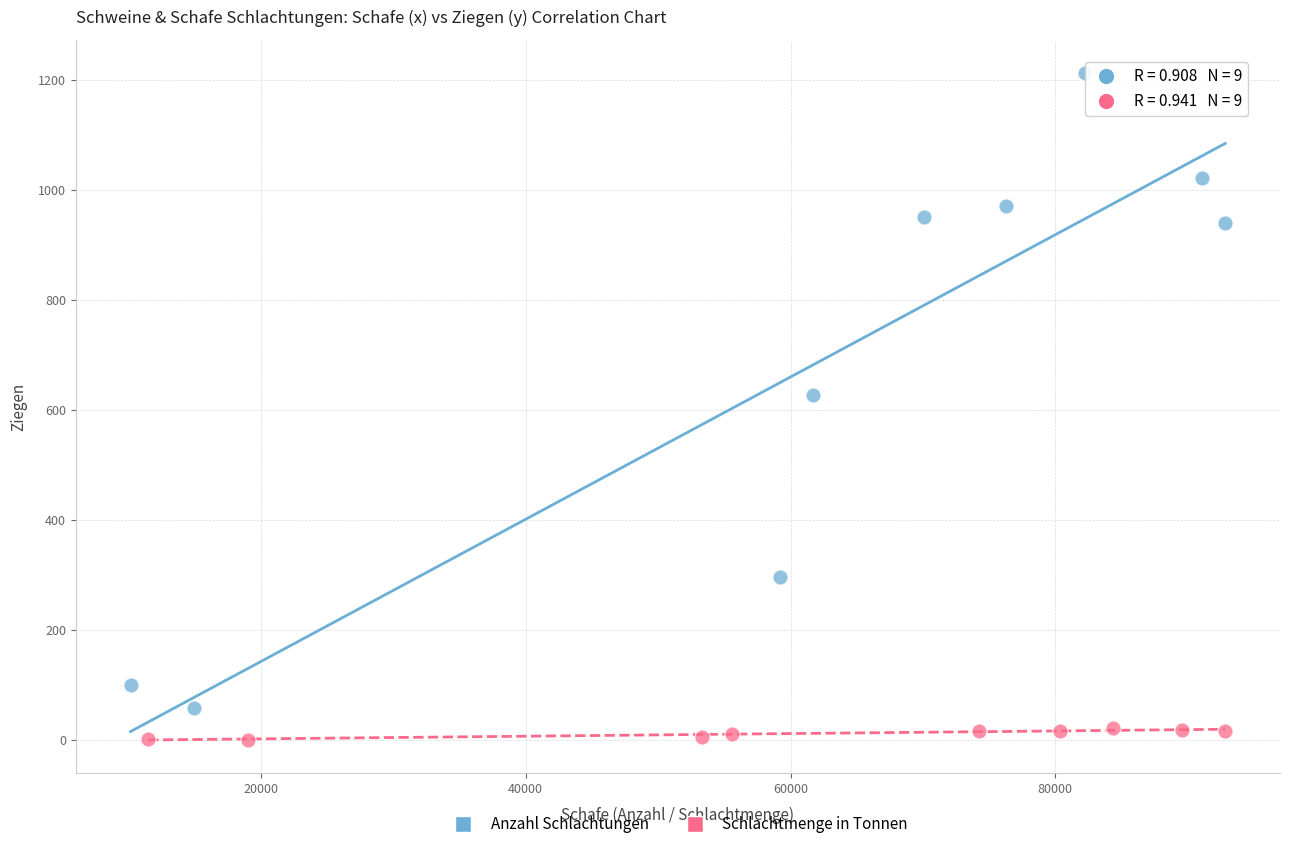

Which series contains the lowest Y value?

Schlachtmenge in Tonnen